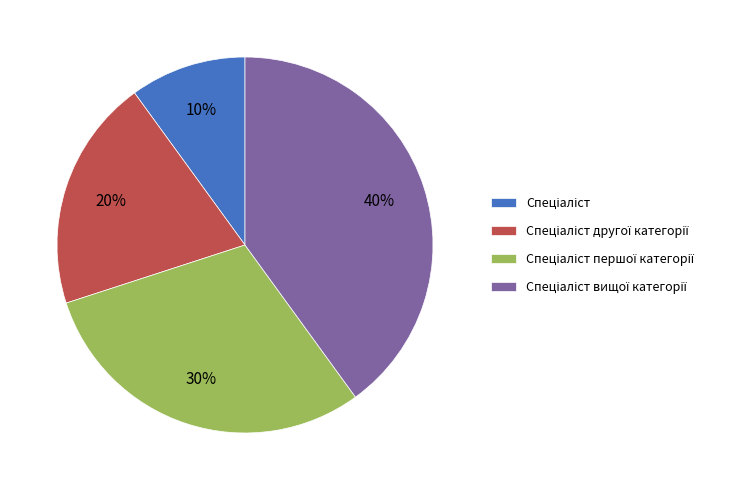

Is there a majority slice in this chart?

No